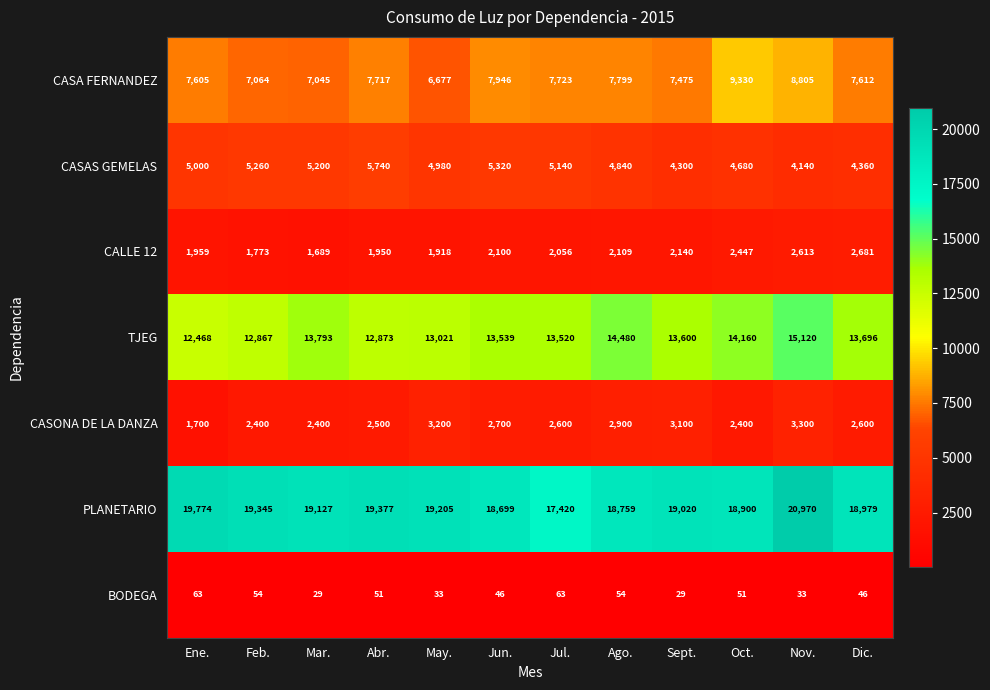

Where is CASAS GEMELAS nearest to the value 4940?

May.